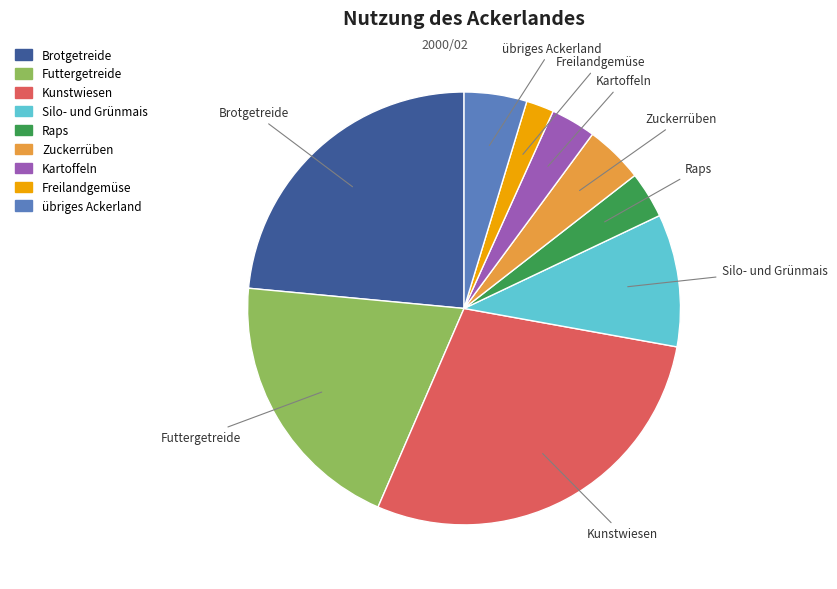

Is there any slice that represents more than half of the pie?

No